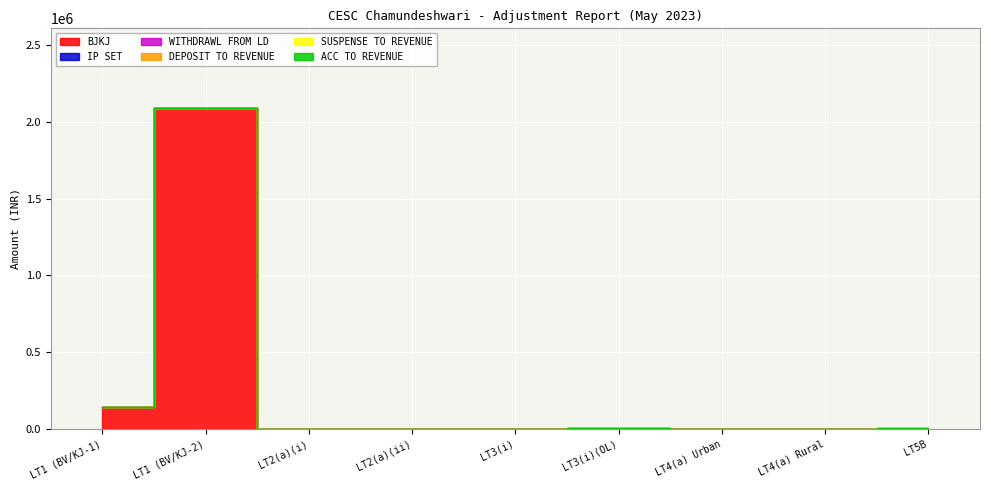

Which series changed the most between LT1 (BV/KJ-1) and LT4(a) Urban?

BJKJ